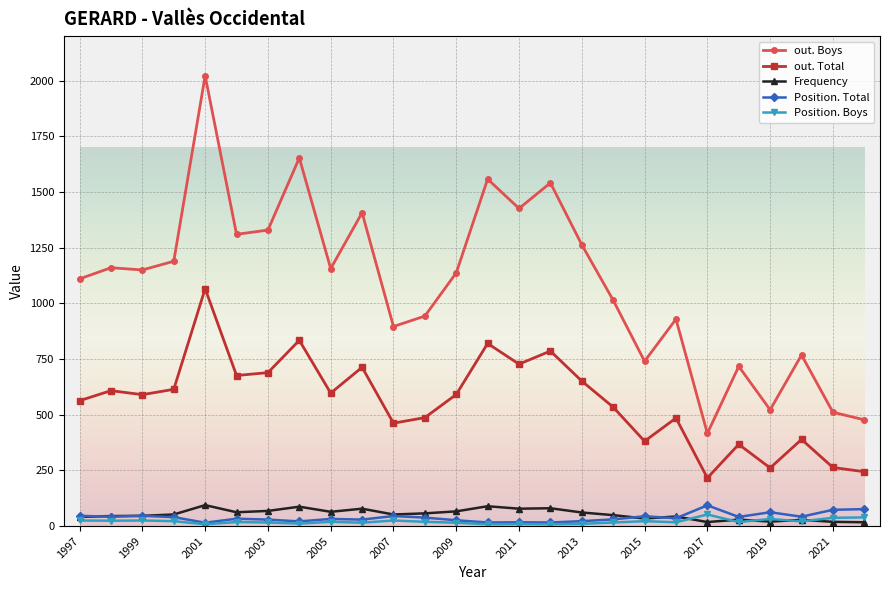

Count the number of data series in this chart.

5